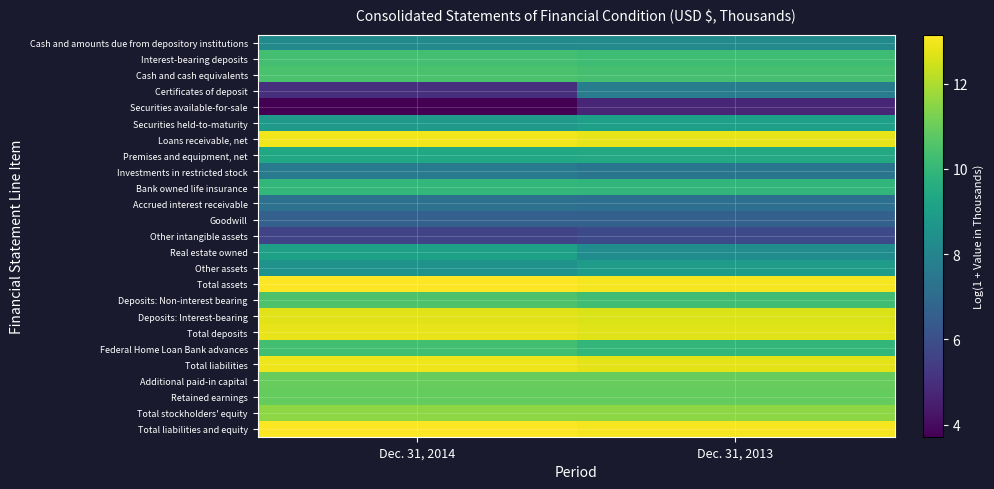

What is the total value across all series at Dec. 31, 2014?

242.6